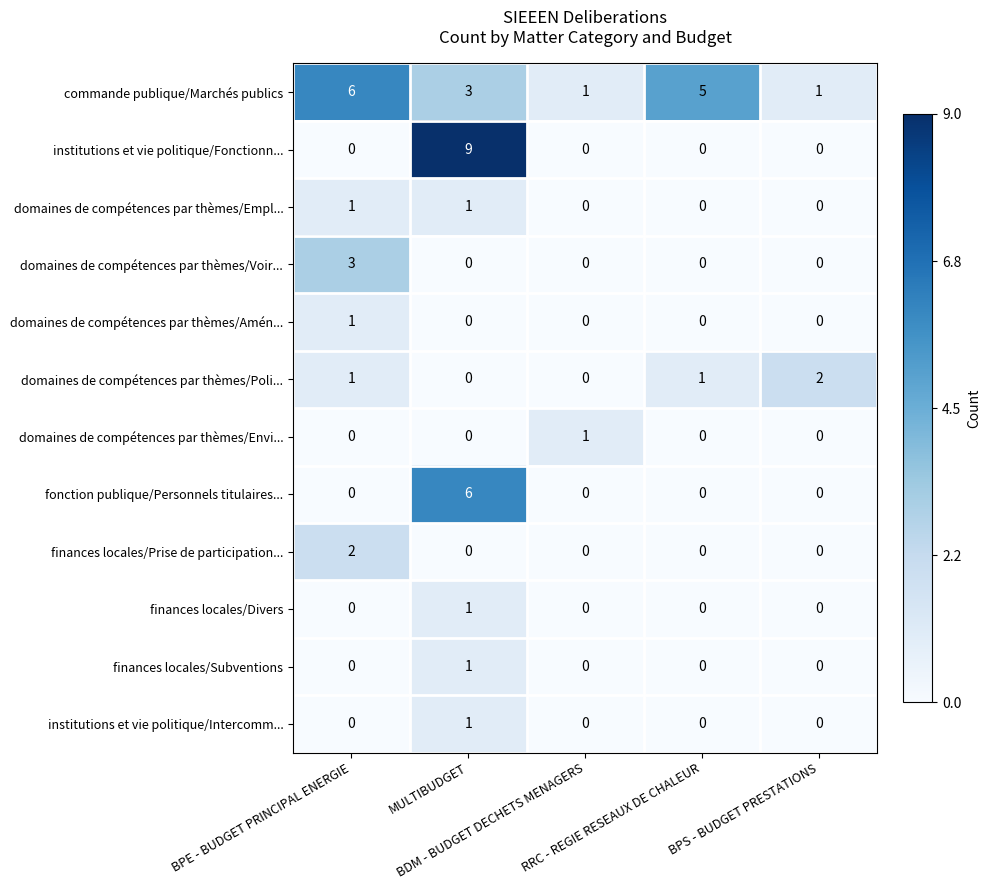

What is the sum of all institutions et vie politique/Fonctionn... values?

9